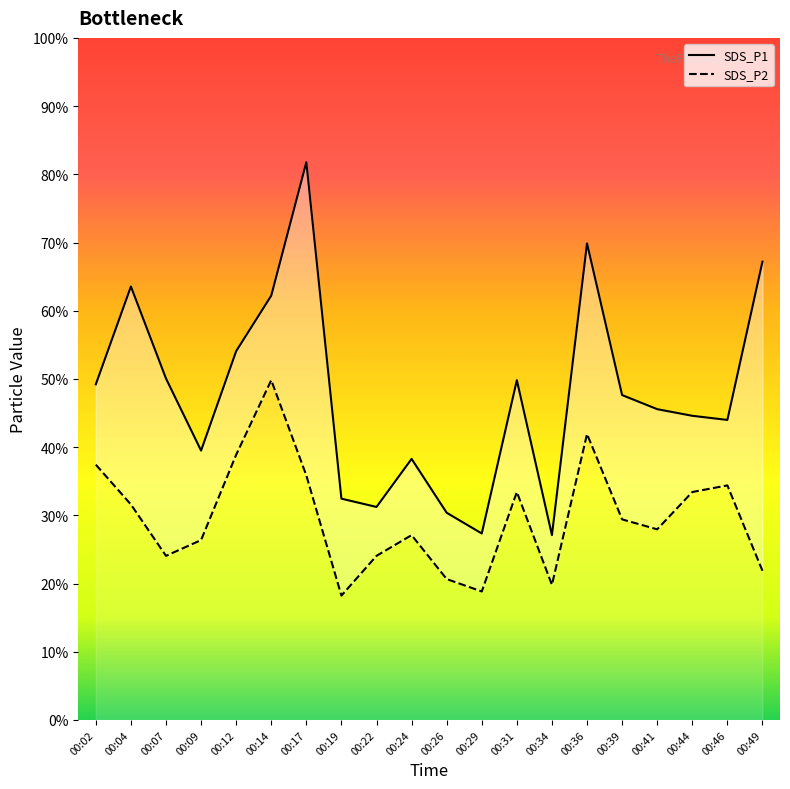

True or false: SDS_P1 and SDS_P2 cross at least once.

False